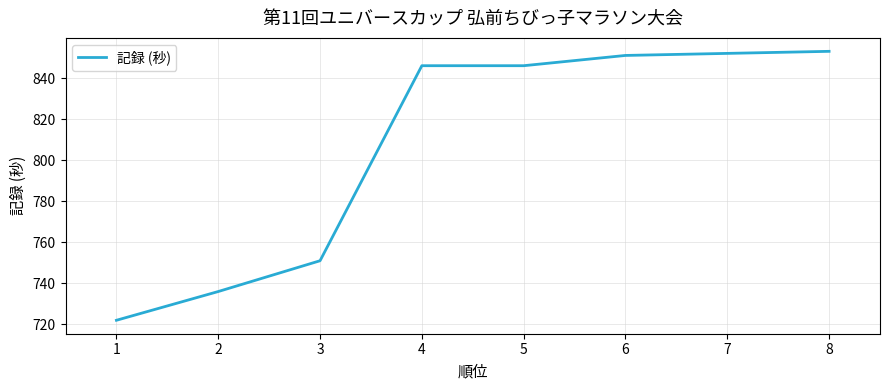

Which label corresponds to the smallest value in the chart?

1